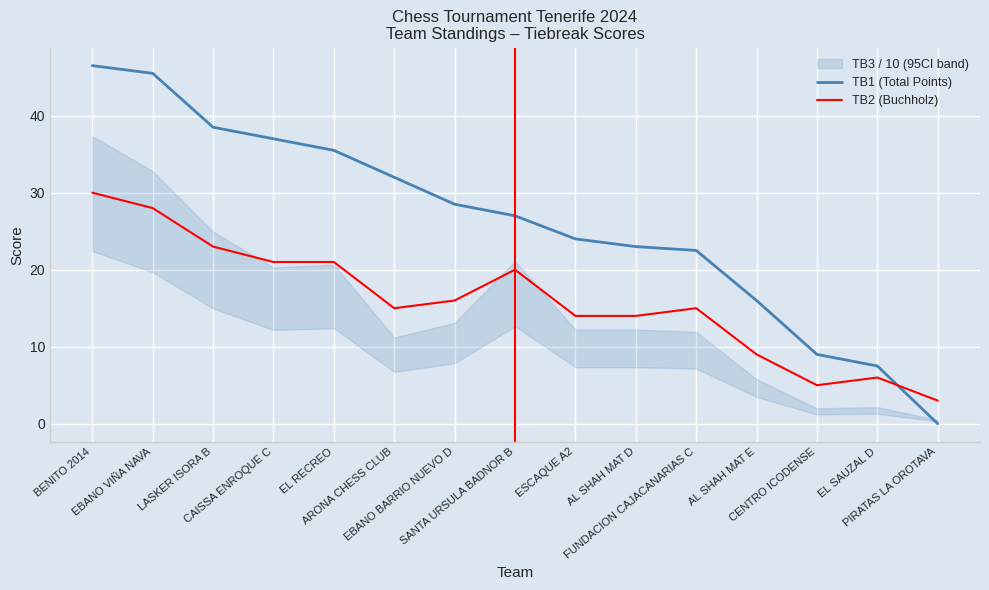

How many interior local valleys does the TB2 (Buchholz) series have?

2